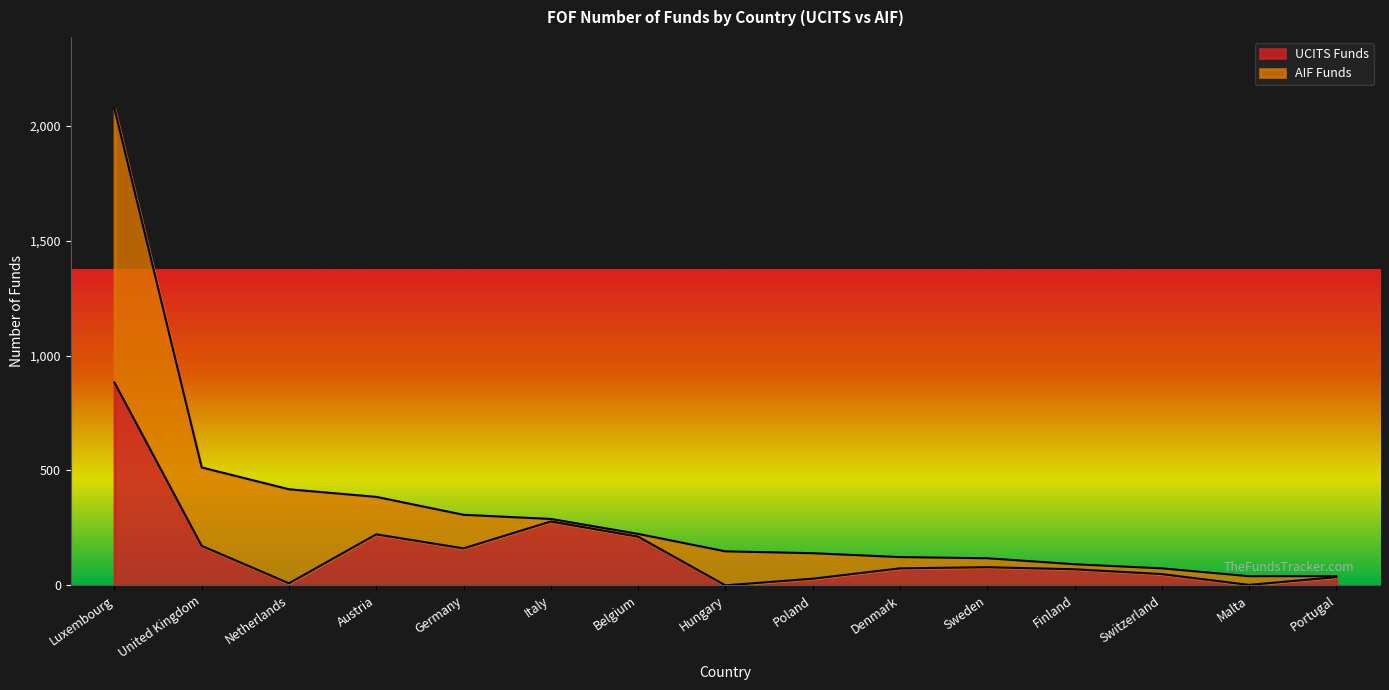

What is the total value across all series at Hungary?

148